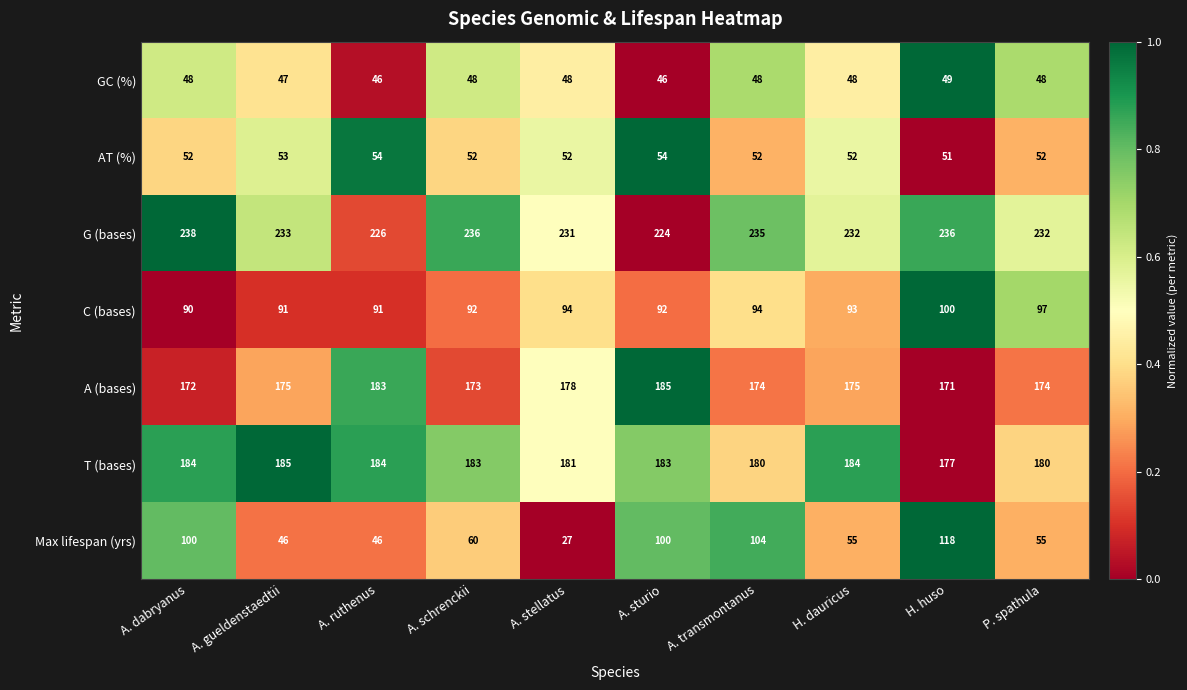

Which series has the largest total across all categories?

G (bases)